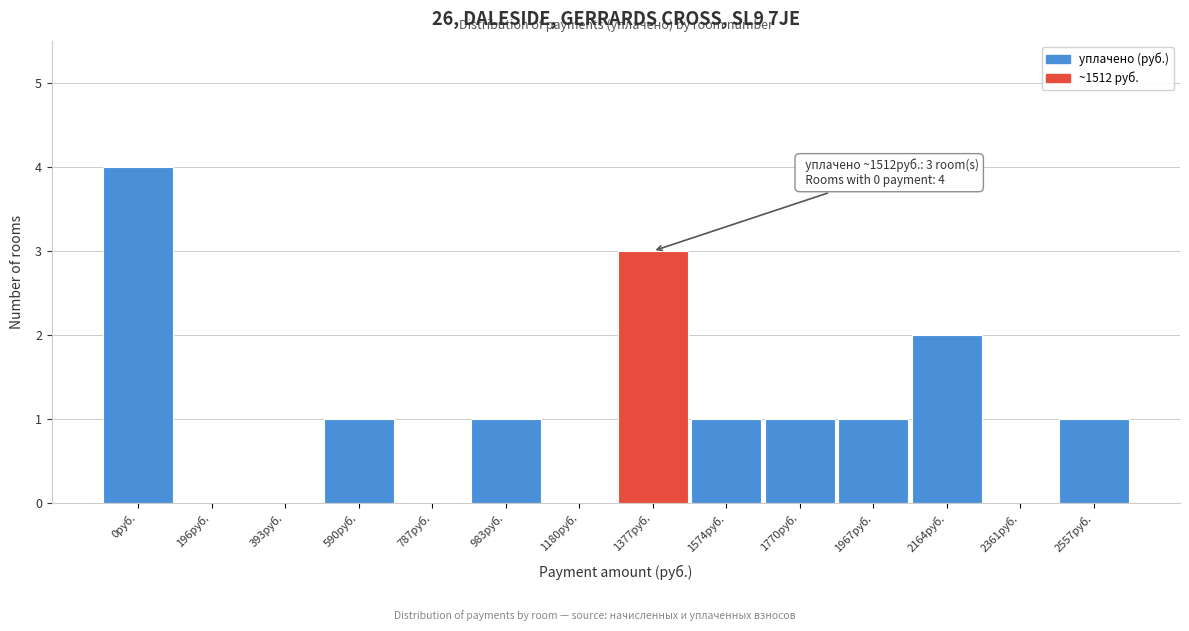

Reading left to right, list all the values displayed in this chart.

0руб.=4	196руб.=0	393руб.=0	590руб.=1	787руб.=0	983руб.=1	1180руб.=0	1377руб.=3	1574руб.=1	1770руб.=1	1967руб.=1	2164руб.=2	2361руб.=0	2557руб.=1